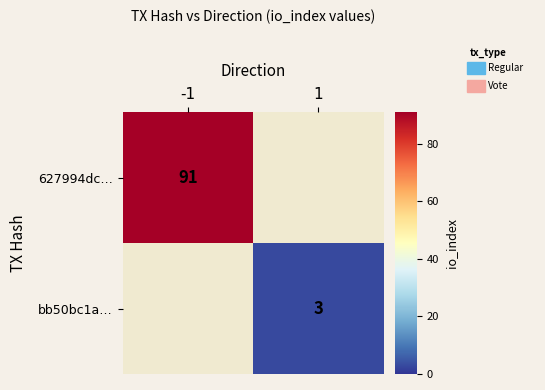

Is it true that bb50bc1a… equals 3 at 1?

True